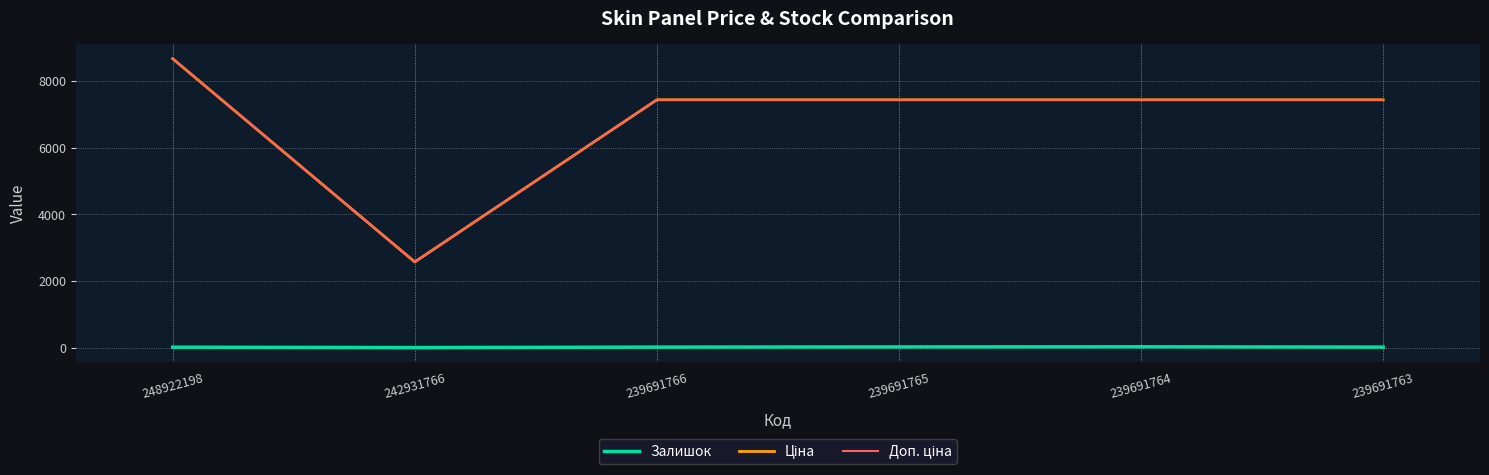

At which category is the sum across all series the highest?

248922198